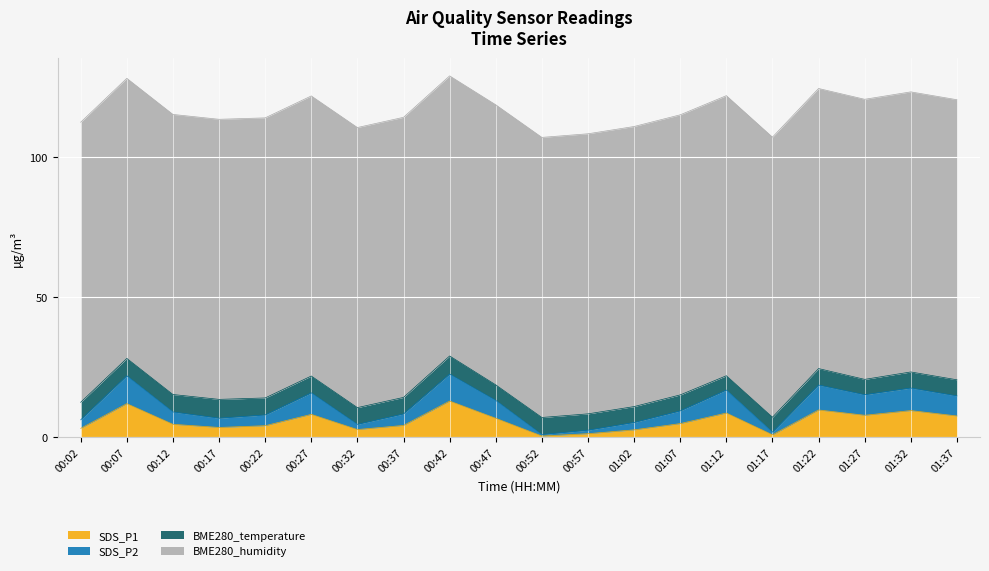

Rank the categories by SDS_P2 value from lowest to highest.

00:52, 01:17, 00:57, 00:32, 01:02, 00:02, 00:17, 00:22, 00:37, 00:12, 01:07, 00:47, 01:37, 01:27, 00:27, 01:12, 01:32, 01:22, 00:07, 00:42